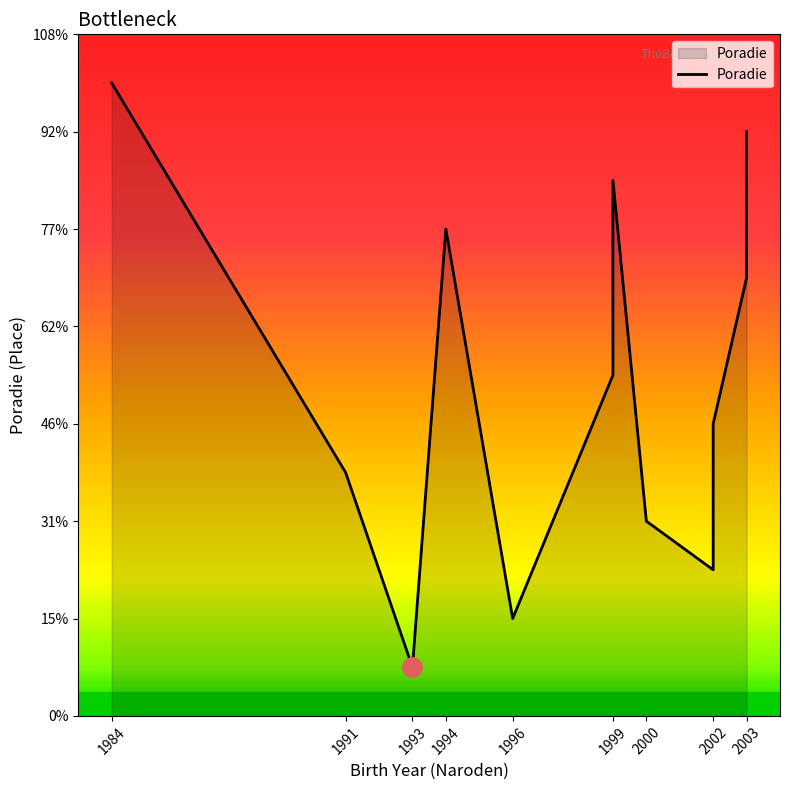

At which category does the data reach its first local valley?

1993